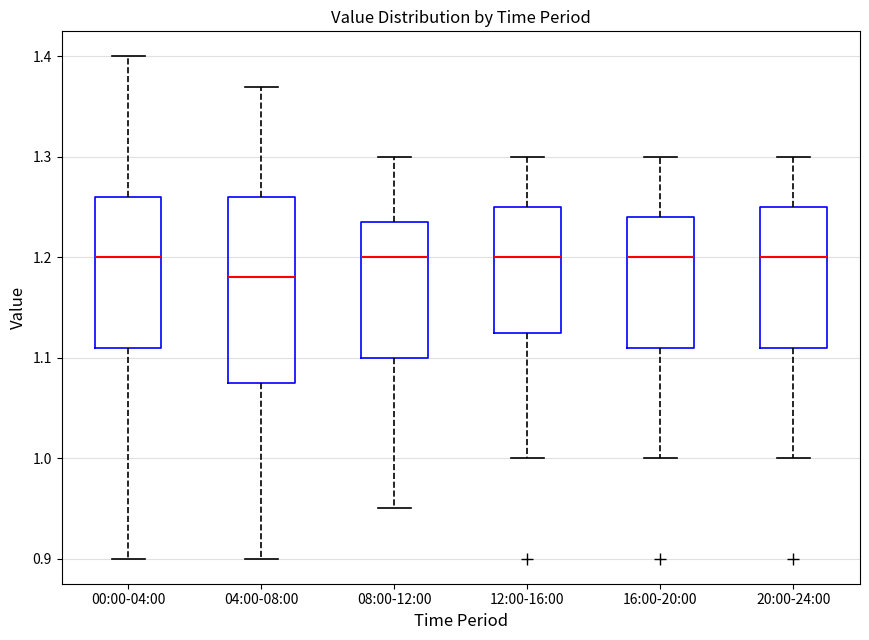

Reading left to right, read every box against the y-axis: the position of its median line, the range the box covers, and the ends of its whiskers. The values are not printed on the chart, so give them approximately, as read against the axis.

00:00-04:00: median 1.20, box 1.11 to 1.26, whiskers 0.90 to 1.40
04:00-08:00: median 1.18, box 1.08 to 1.26, whiskers 0.90 to 1.37
08:00-12:00: median 1.20, box 1.10 to 1.24, whiskers 0.95 to 1.30
12:00-16:00: median 1.20, box 1.13 to 1.25, whiskers 1.00 to 1.30
16:00-20:00: median 1.20, box 1.11 to 1.24, whiskers 1.00 to 1.30
20:00-24:00: median 1.20, box 1.11 to 1.25, whiskers 1.00 to 1.30